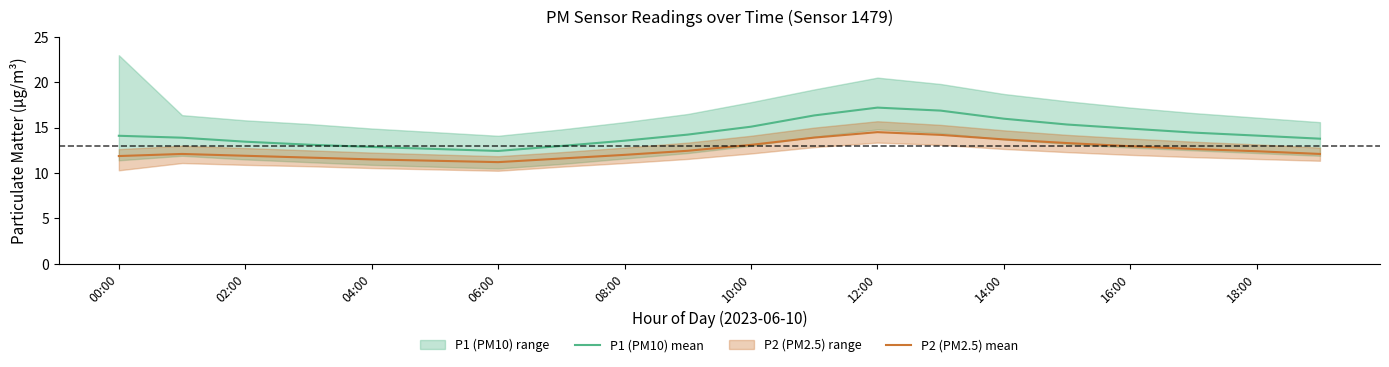

True or false: P1 (PM10) mean and P2 (PM2.5) mean cross at least once.

False